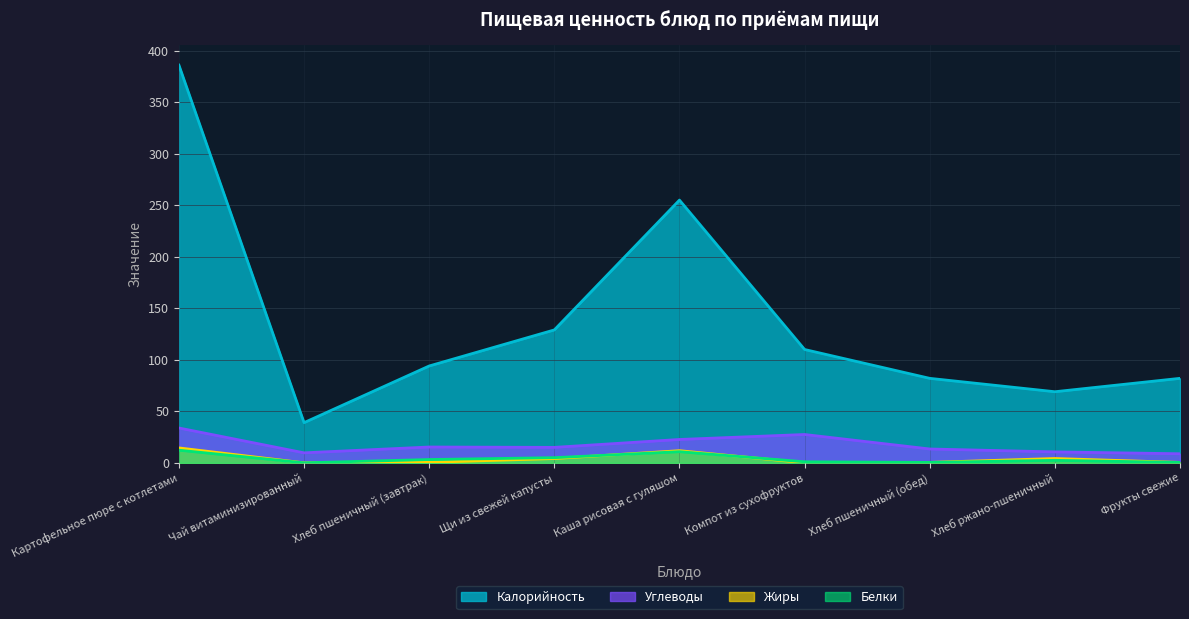

What is the difference between the maximum and second lowest values in the Углеводы series?

24.1